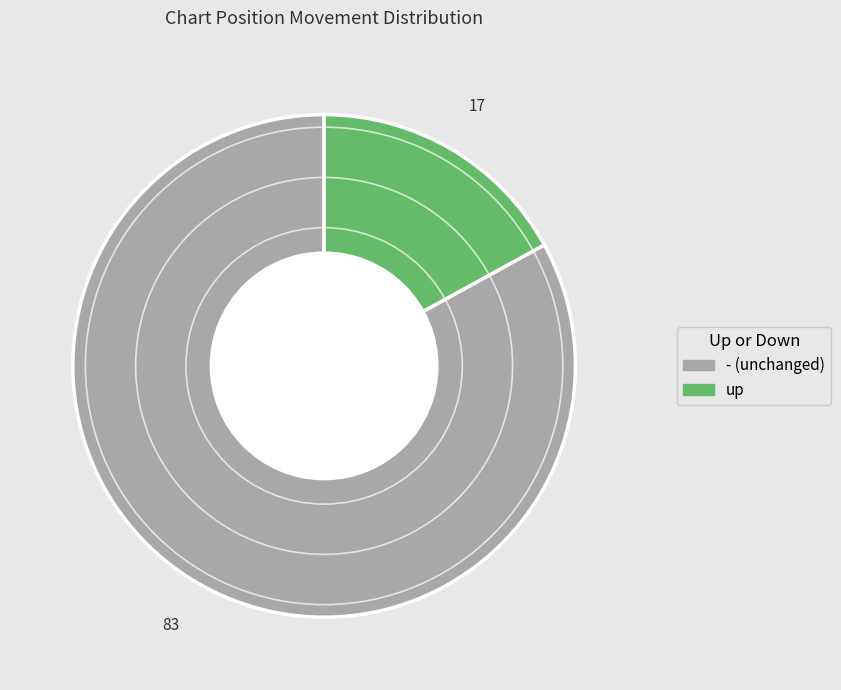

Do up and - together represent more than half of the pie?

Yes